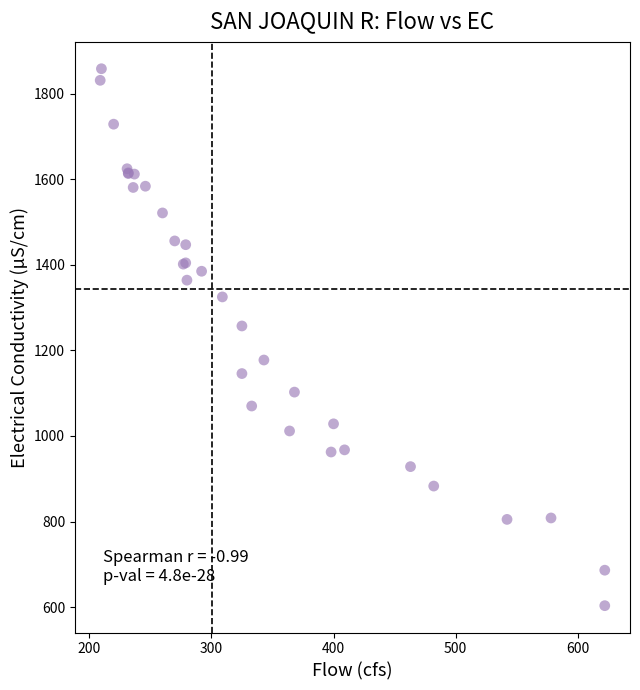

What Y value in the scatter plot is closest to 1230?

1257.1